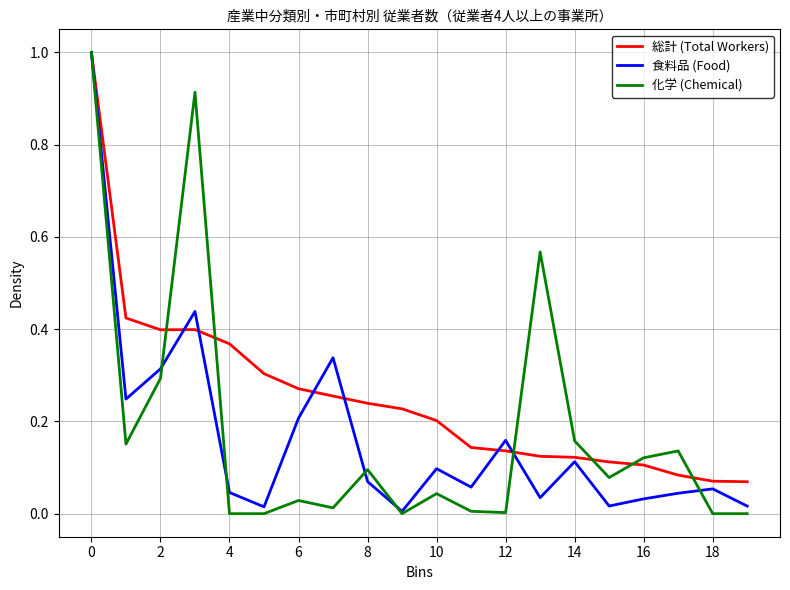

Does the chart display data point markers on the line(s)?

No